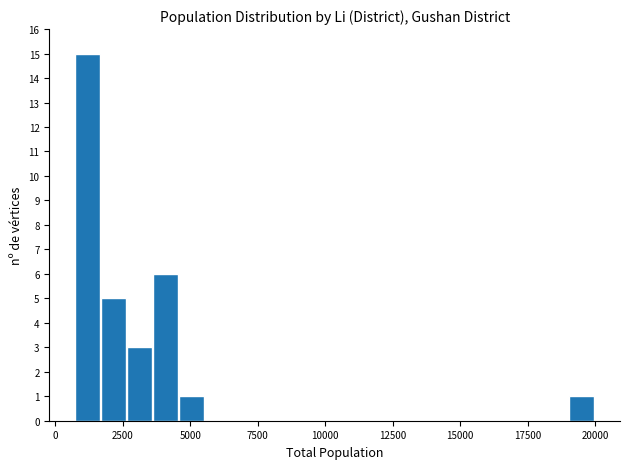

Around what value on the x-axis is the tallest bar? Give the approximate position of its centre, as read against the axis.

1000